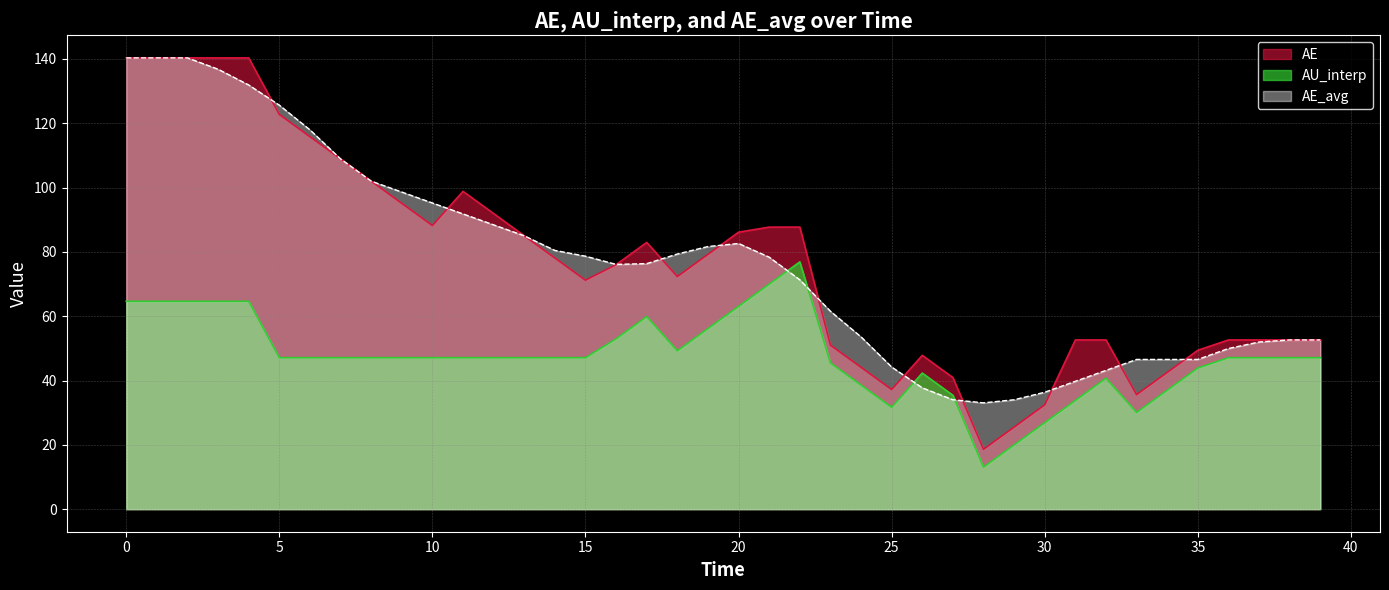

What is the greatest value displayed?

140.3